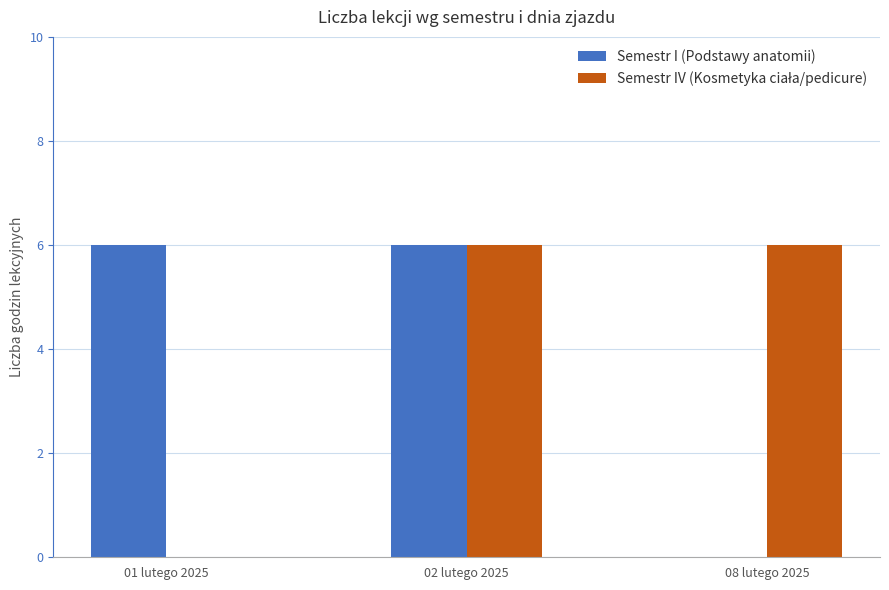

What is the total value across all series at 08 lutego 2025?

6